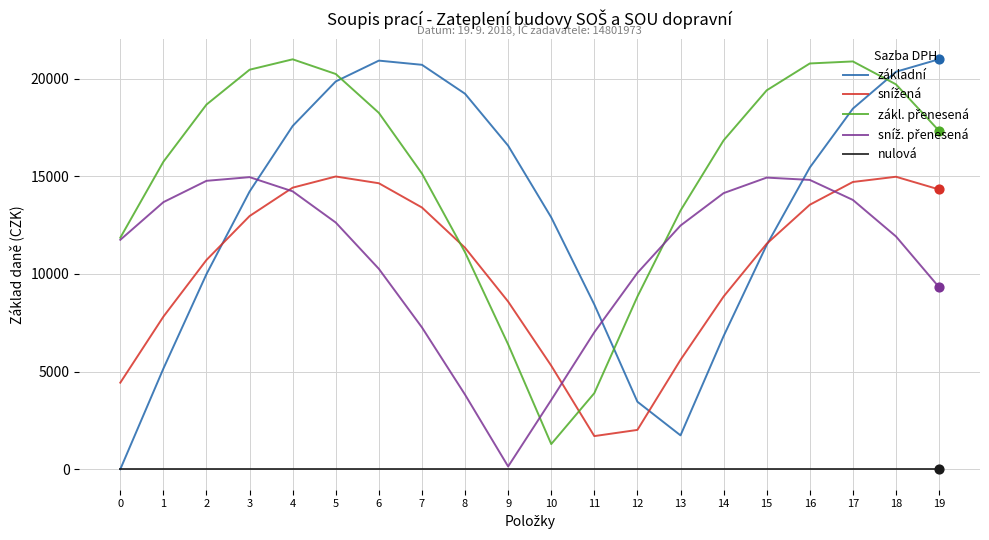

Which series changed the most between 3 and 17?

základní